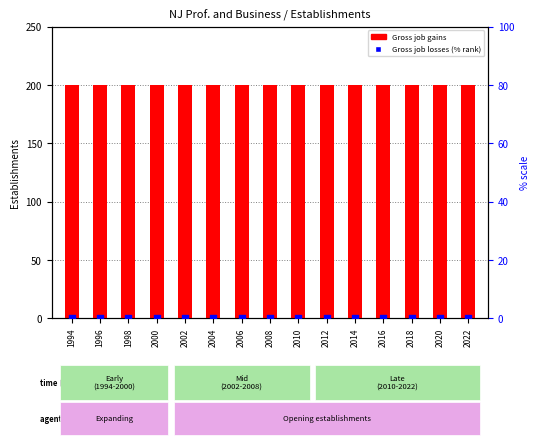

Is the value of Gross job losses (% scale) at 2012 greater than the value of Gross job gains at 2018?

No